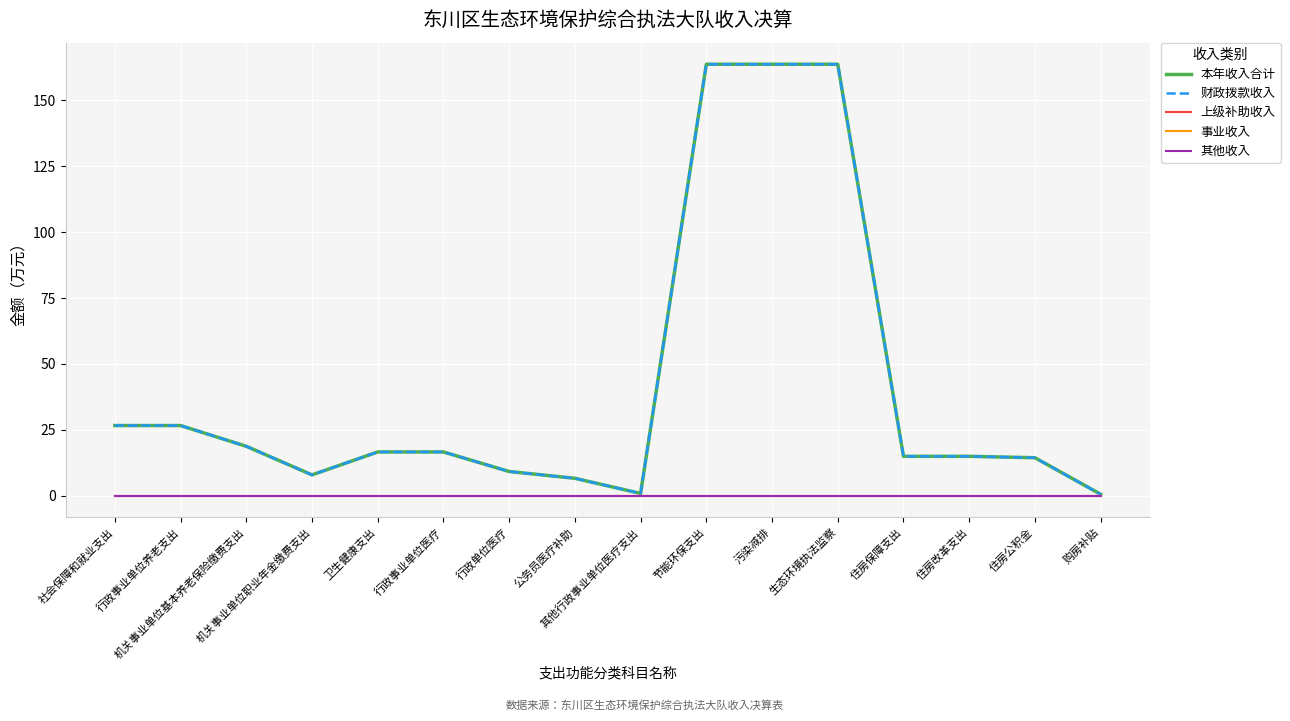

Does the chart have visible grid lines?

Yes